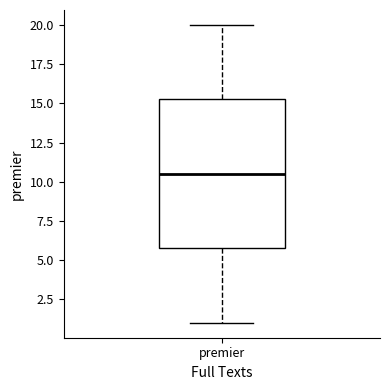

Read this box plot against the y-axis: the position of the median line, the range covered by the box, and the ends of both whiskers. The values are not printed on the chart, so give them approximately, as read against the axis.

median 10.5, box 6.0 to 15.5, whiskers 1.0 to 20.0